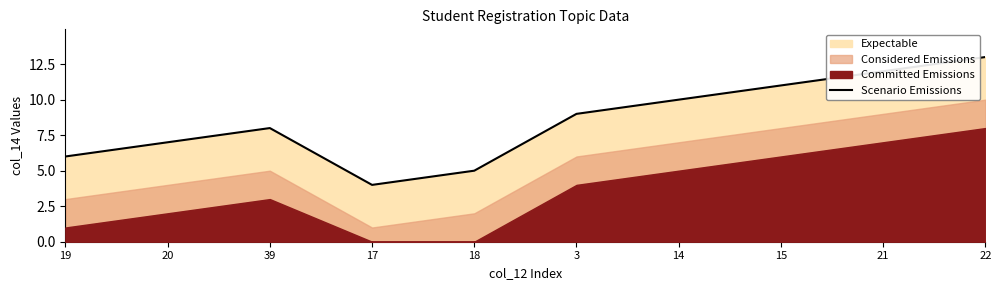

What is the difference between the values at 20 and 15?

4